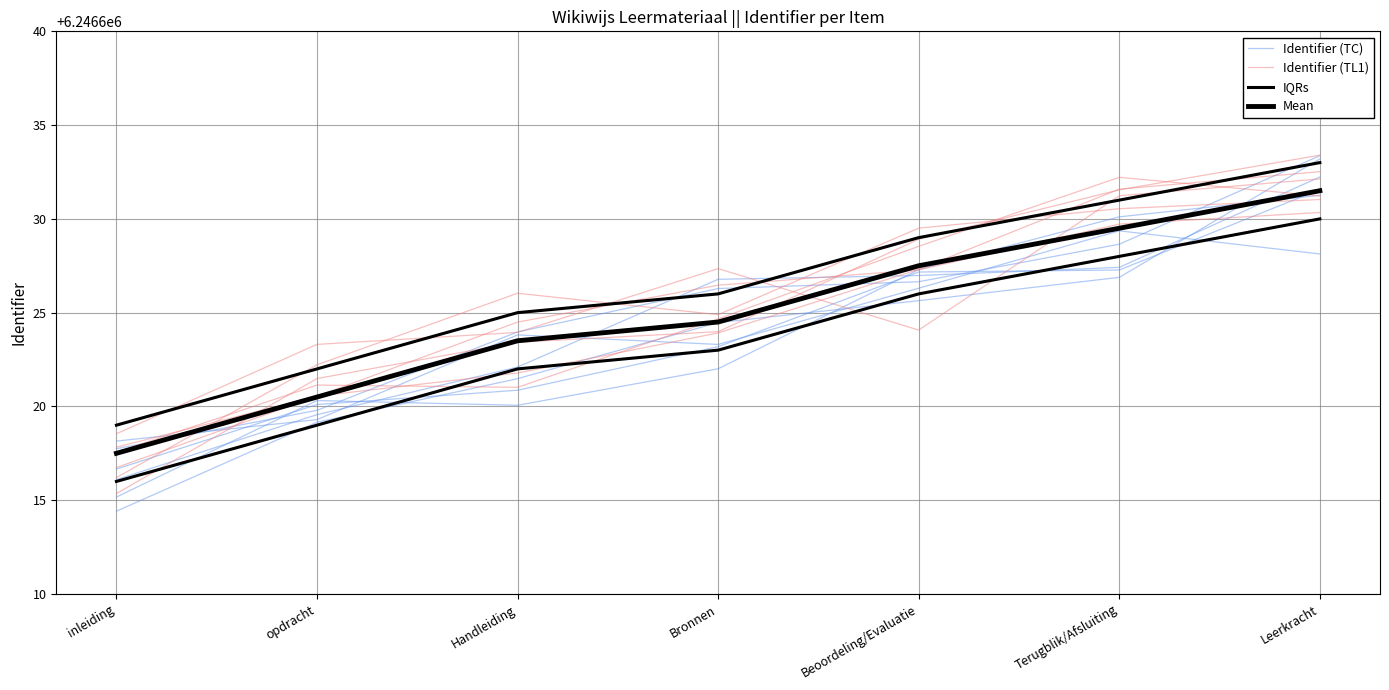

Which series has the largest total across all categories?

IQRs